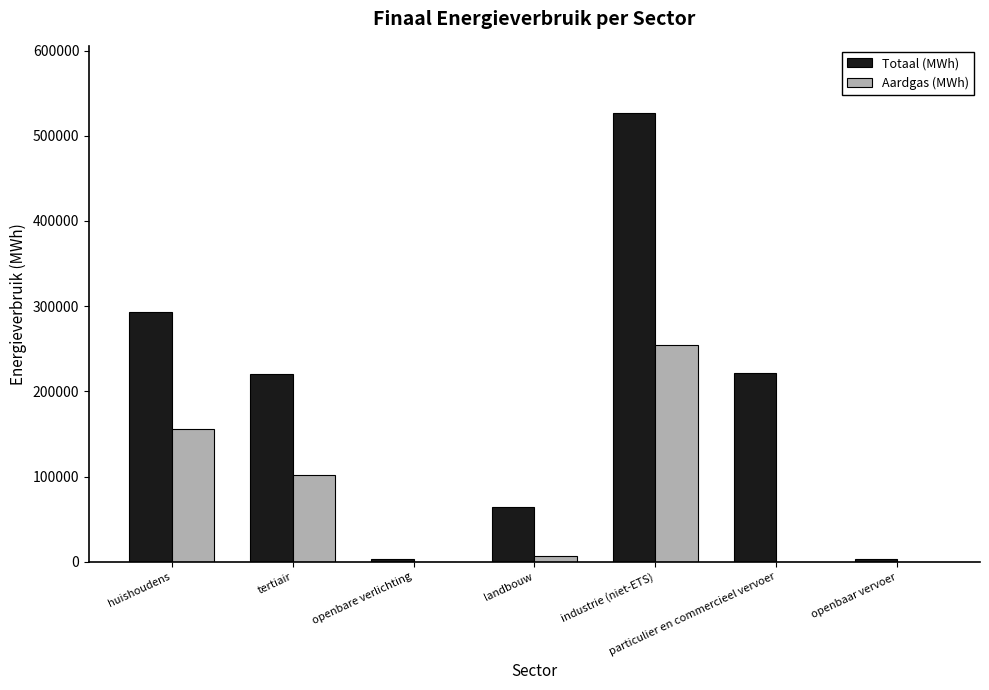

Between huishoudens and industrie (niet-ETS), which series saw the biggest shift?

Totaal (MWh)